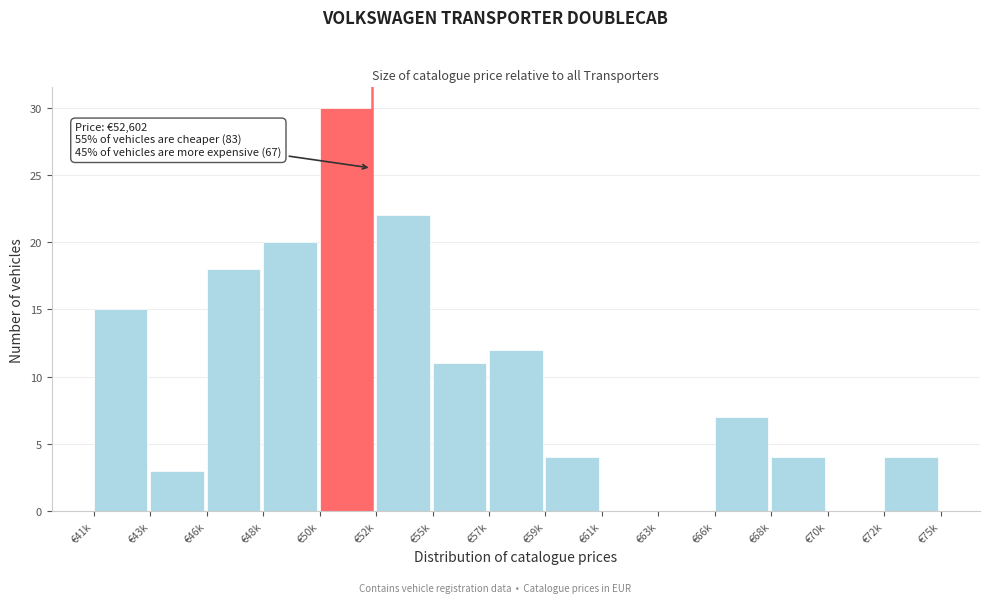

Reading left to right, extract all data points from this chart.

€41k=15	€43k=3	€46k=18	€48k=20	€50k=30	€52k=22	€55k=11	€57k=12	€59k=4	€61k=0	€63k=0	€66k=7	€68k=4	€70k=0	€72k=4